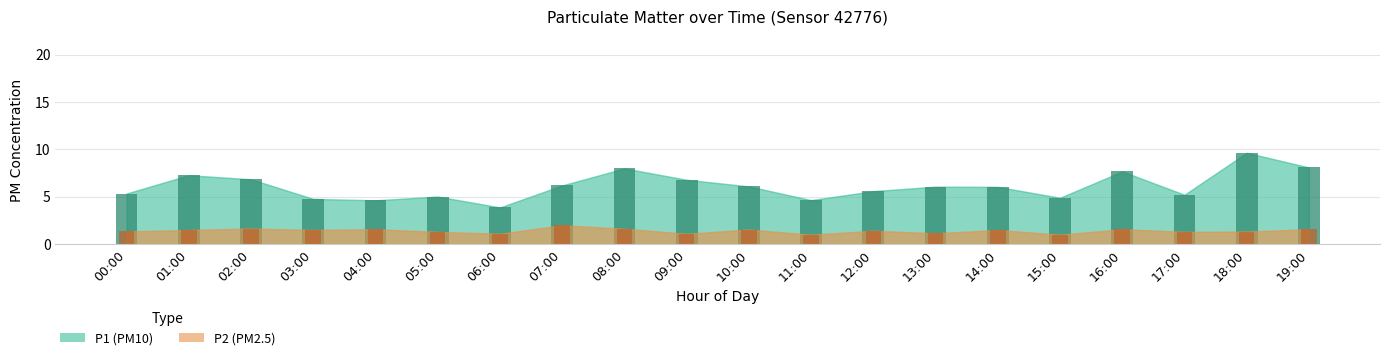

Are the bars horizontal?

No